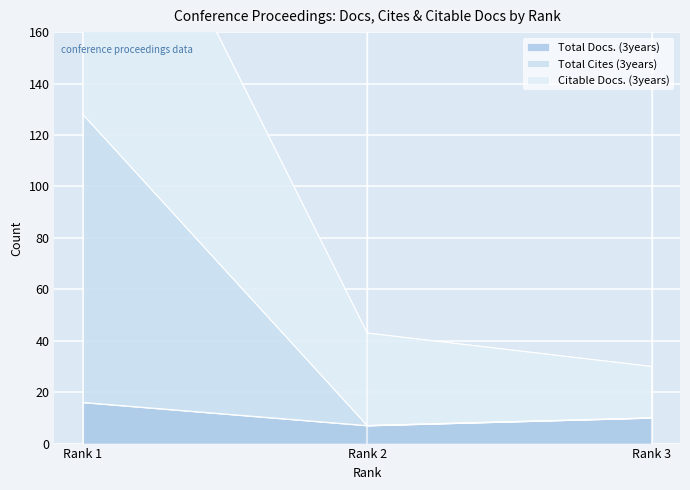

What is the sum of the Total Docs. (3years) values at Rank 1 and Rank 3?

26